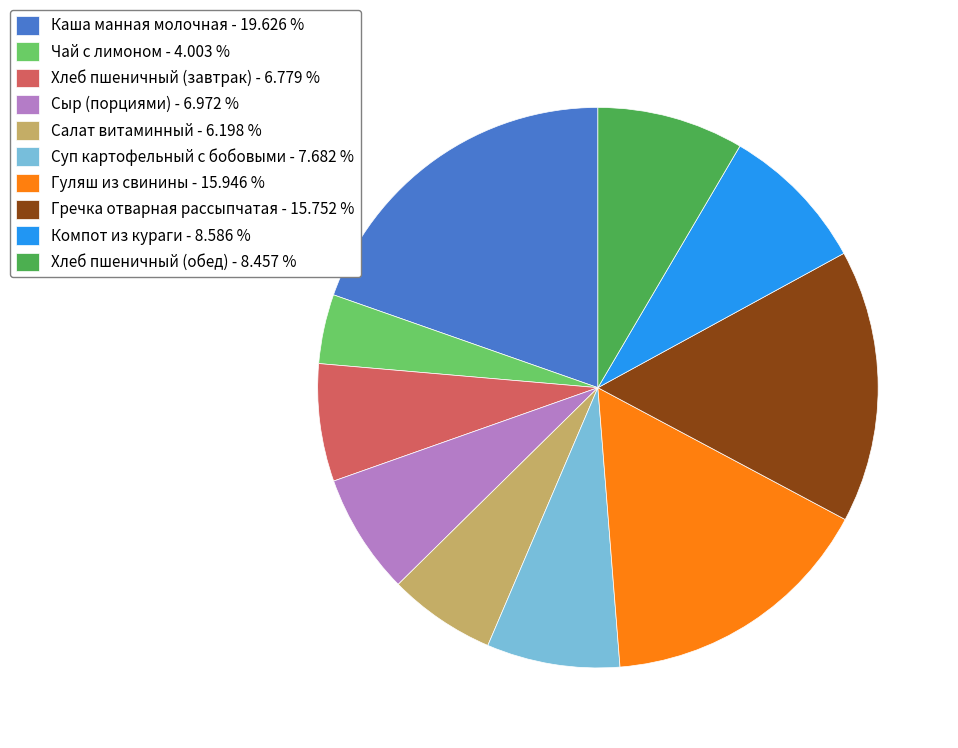

Which has a higher value, Гречка отварная рассыпчатая - 15.752 % or Компот из кураги - 8.586 %?

Гречка отварная рассыпчатая - 15.752 %